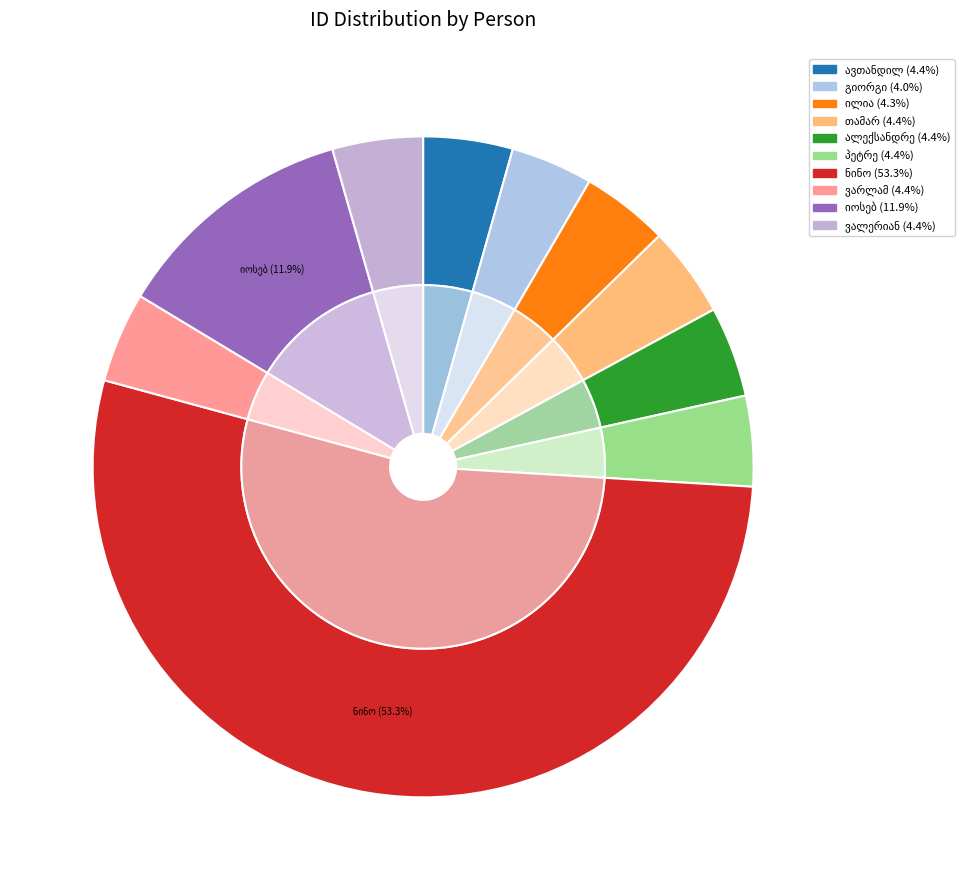

Is there any slice that represents more than half of the pie?

Yes